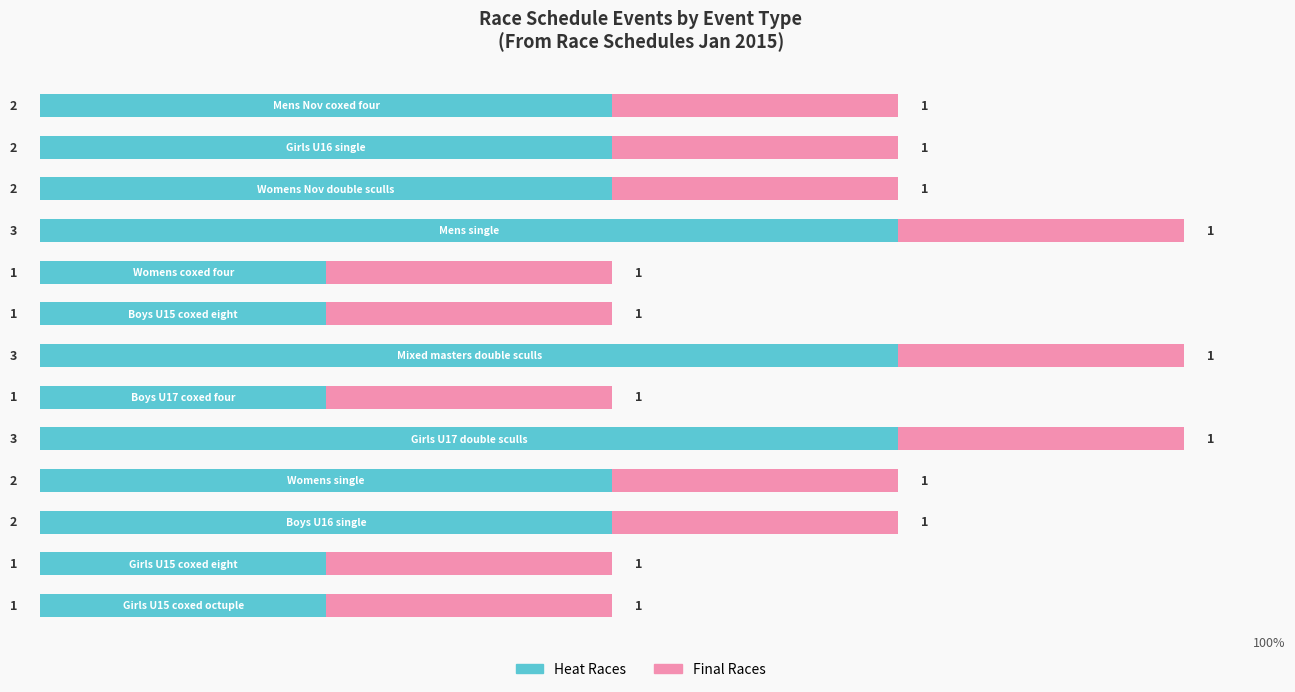

How many Heat Races values are between 1 and 2?

10